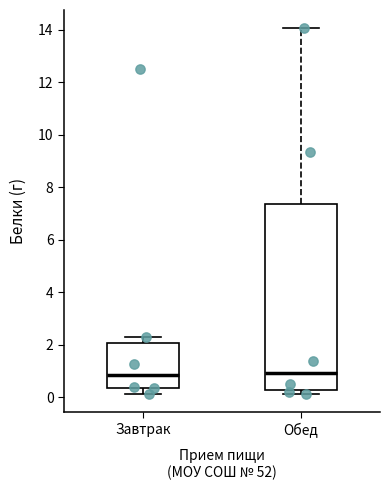

Reading left to right, transcribe this box plot: for each box, give where its median line is, the range the box spans, and where its two whiskers end, as read against the y-axis. The values are not printed on the chart, so give them approximately, as read against the axis.

Завтрак: median 0.8, box 0.4 to 2.0, whiskers 0.2 to 2.4
Обед: median 1.0, box 0.2 to 7.4, whiskers 0.2 (just below the box's lower edge) to 14.0